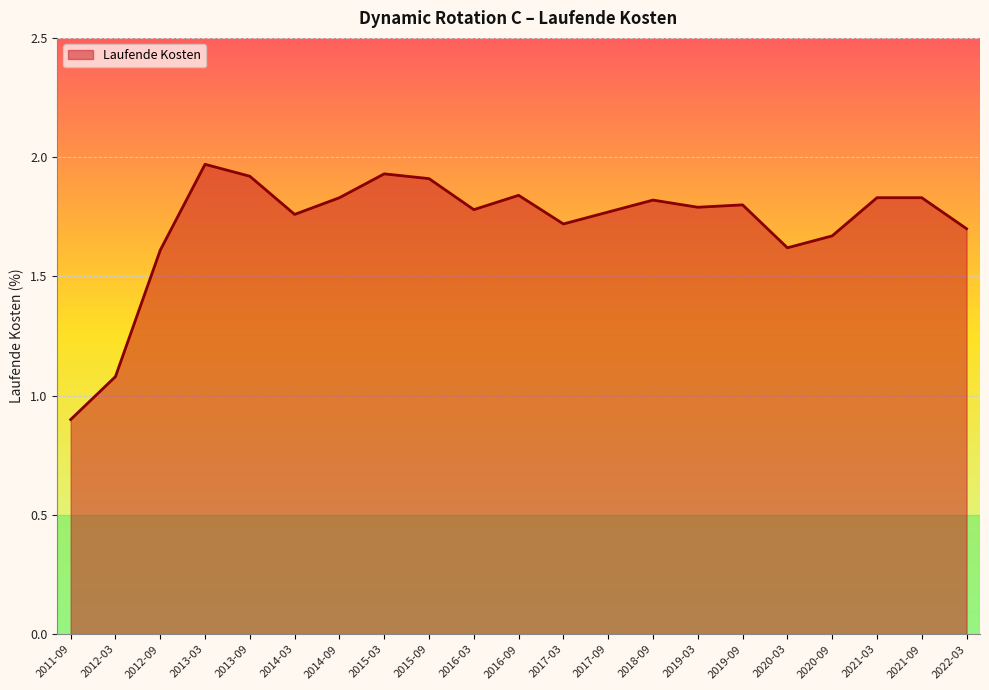

What position from the right is 2018-09?

8